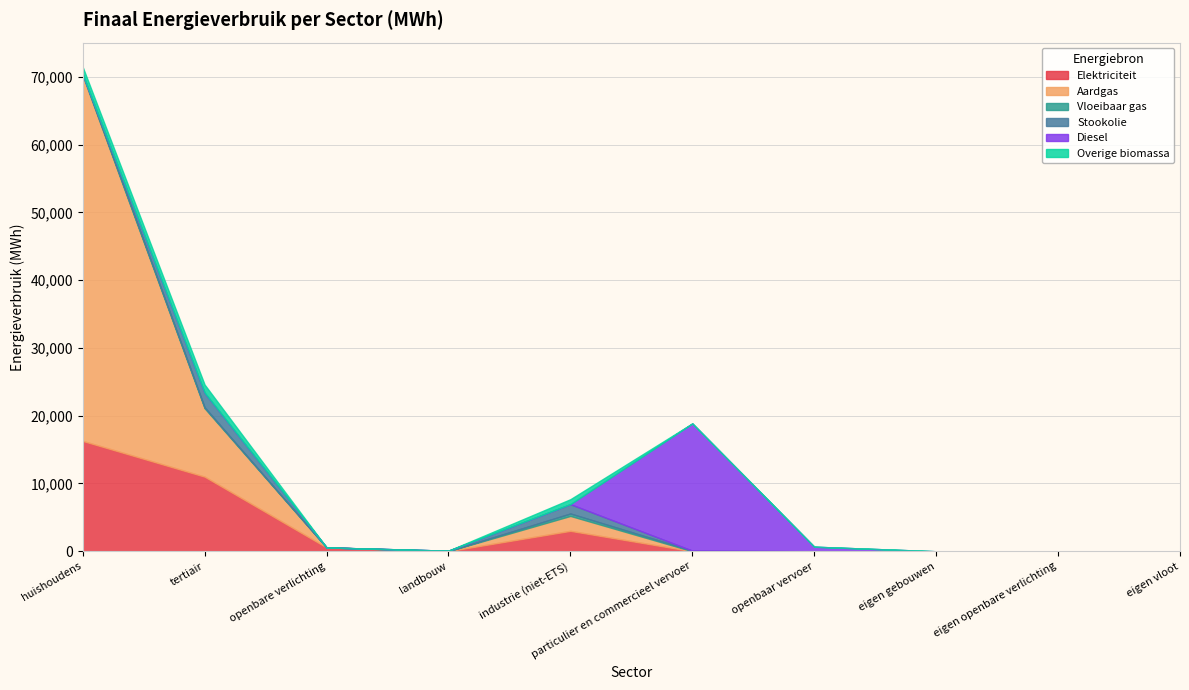

What are all the series names shown in the legend?

Elektriciteit, Aardgas, Vloeibaar gas, Stookolie, Diesel, Overige biomassa